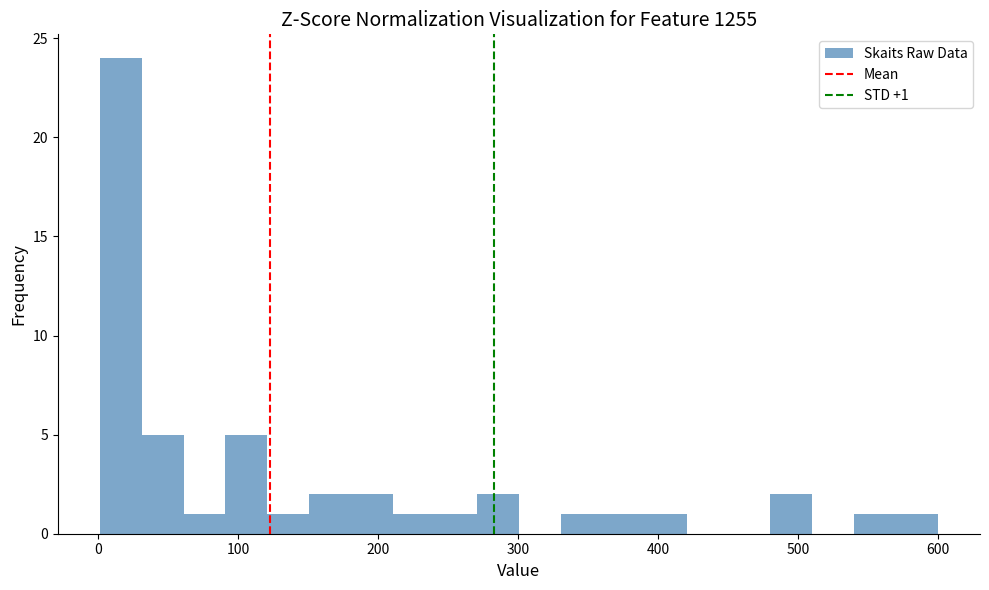

Around what value on the x-axis is the tallest bar? Give the approximate position of its centre, as read against the axis.

20